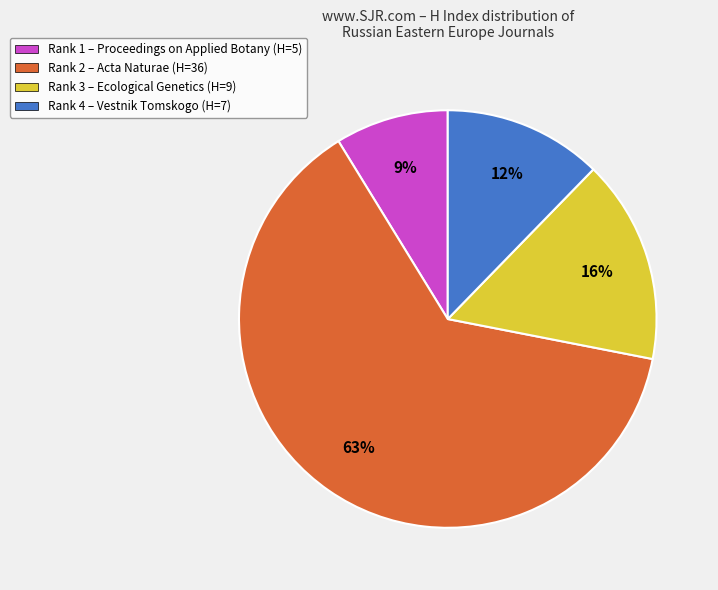

True or false: Rank 2 – Acta Naturae (H=36) accounts for 63% of the total.

True